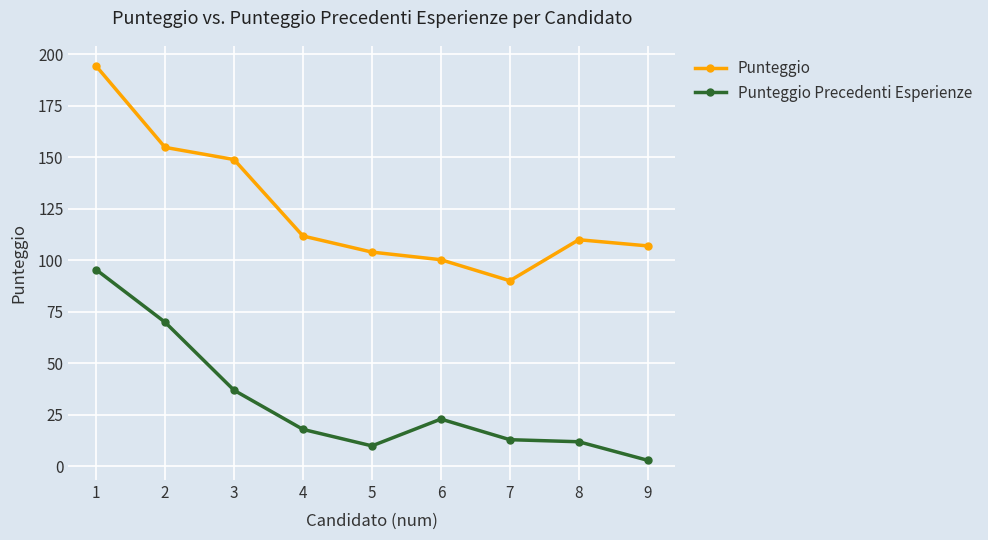

What is the total value across all series at 4?

129.8